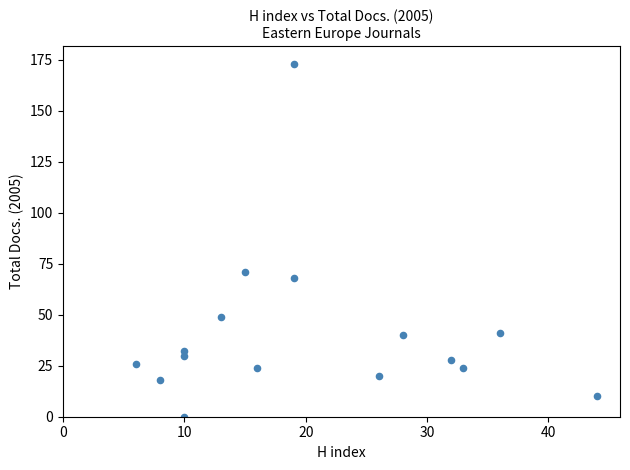

What Y value in the scatter plot is closest to 86?

71